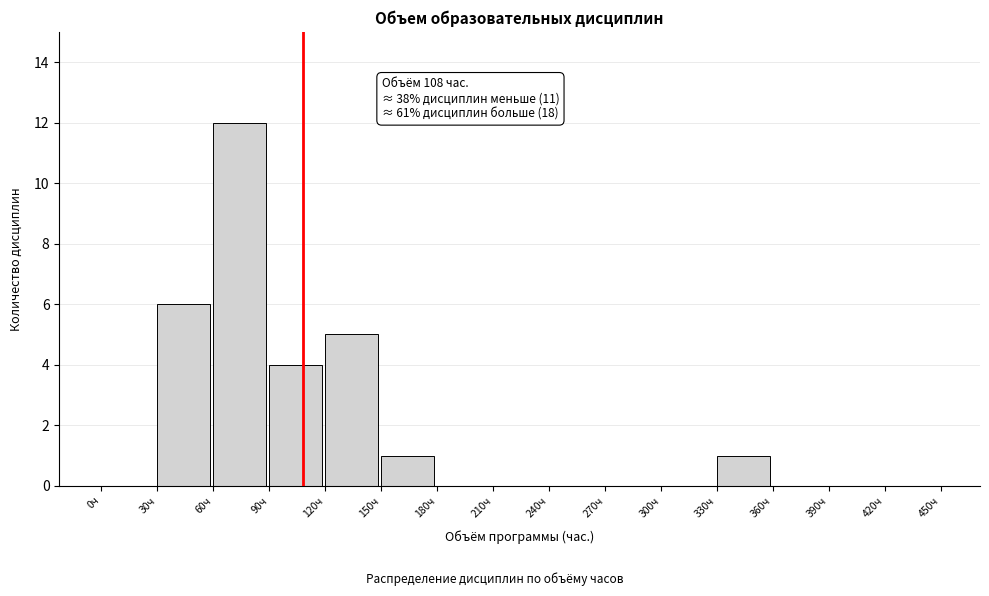

Which range on the x-axis has the tallest bar?

60 to 90